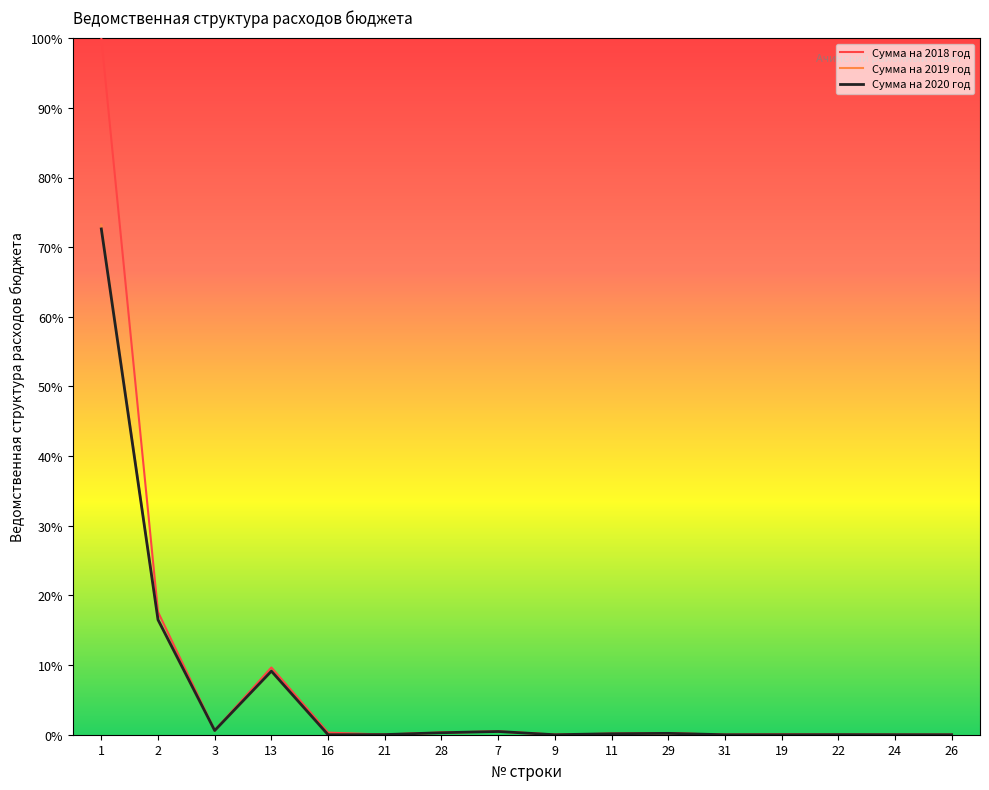

What is the maximum value shown in the chart?

100.0